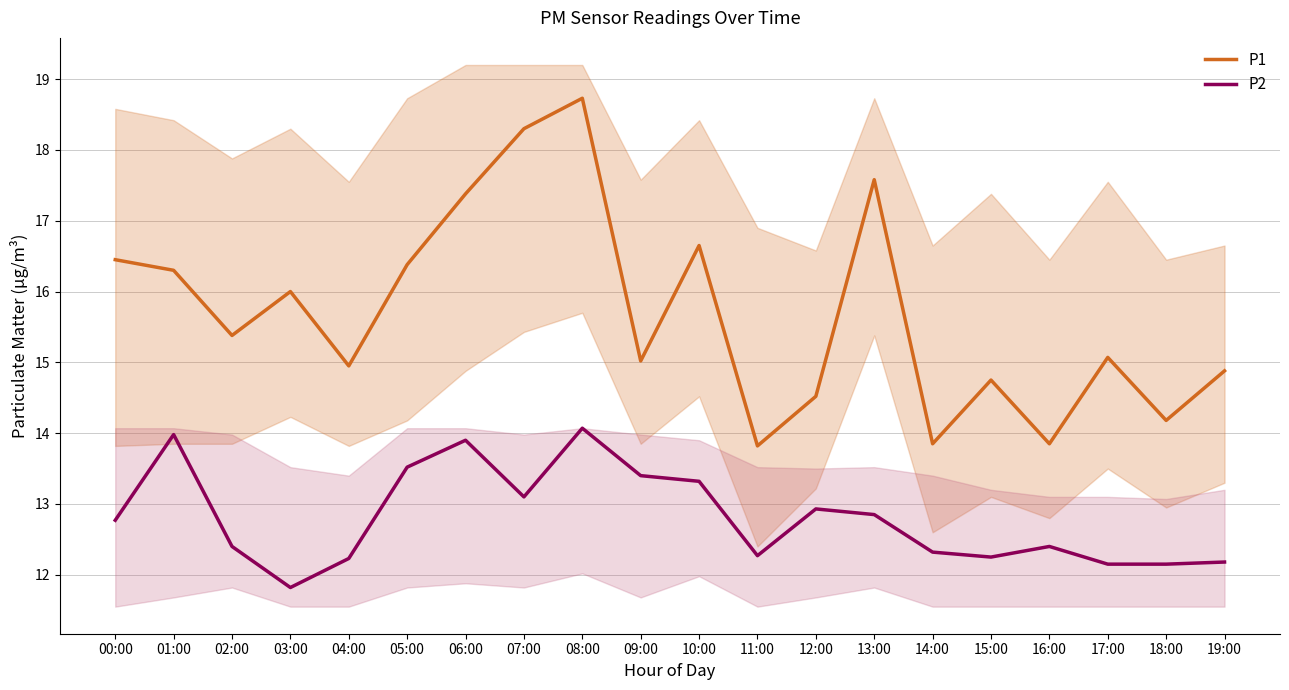

Does the chart have visible grid lines?

Yes